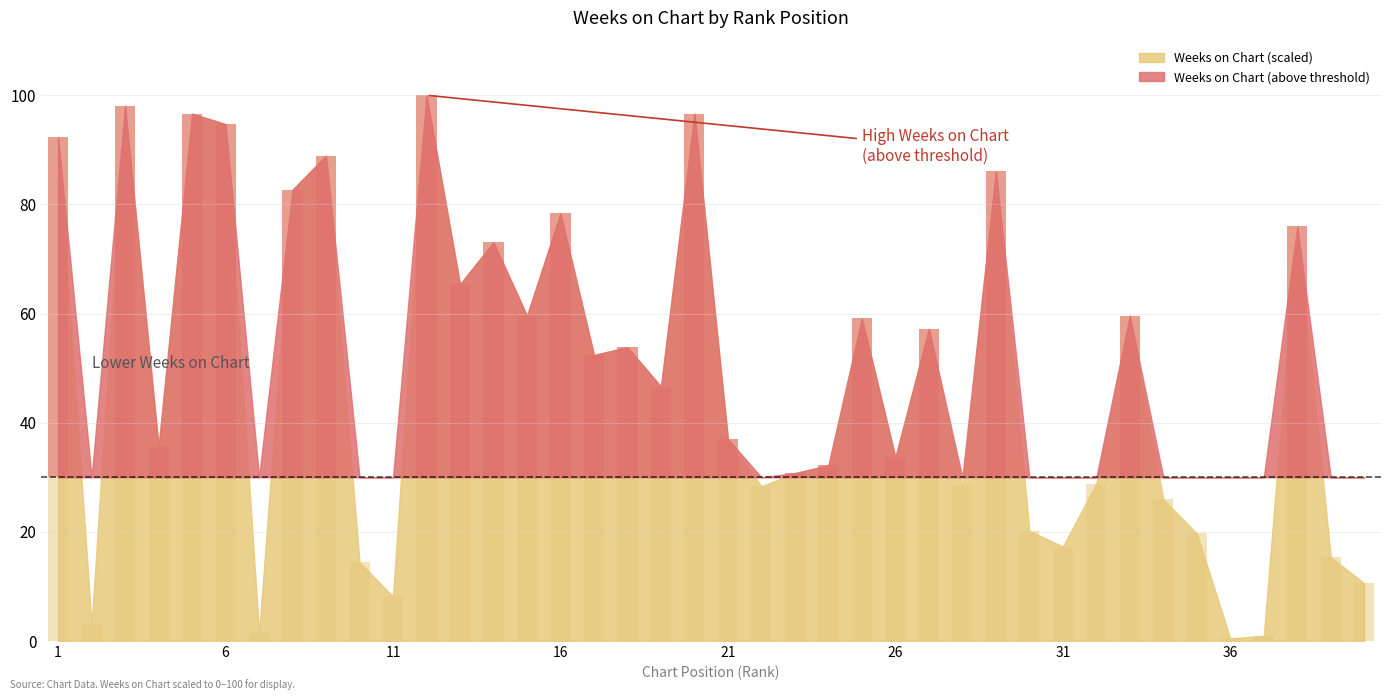

Count the number of values greater than 46.

20